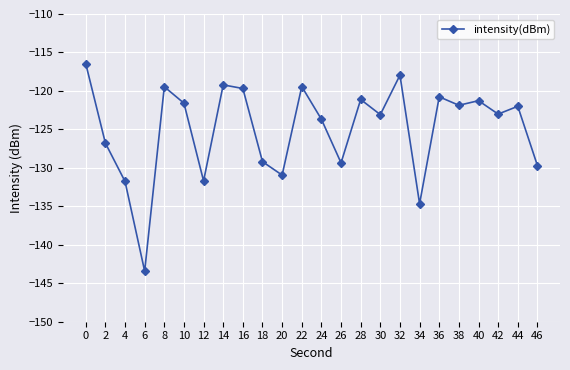

At which category does the data reach its first local peak?

8